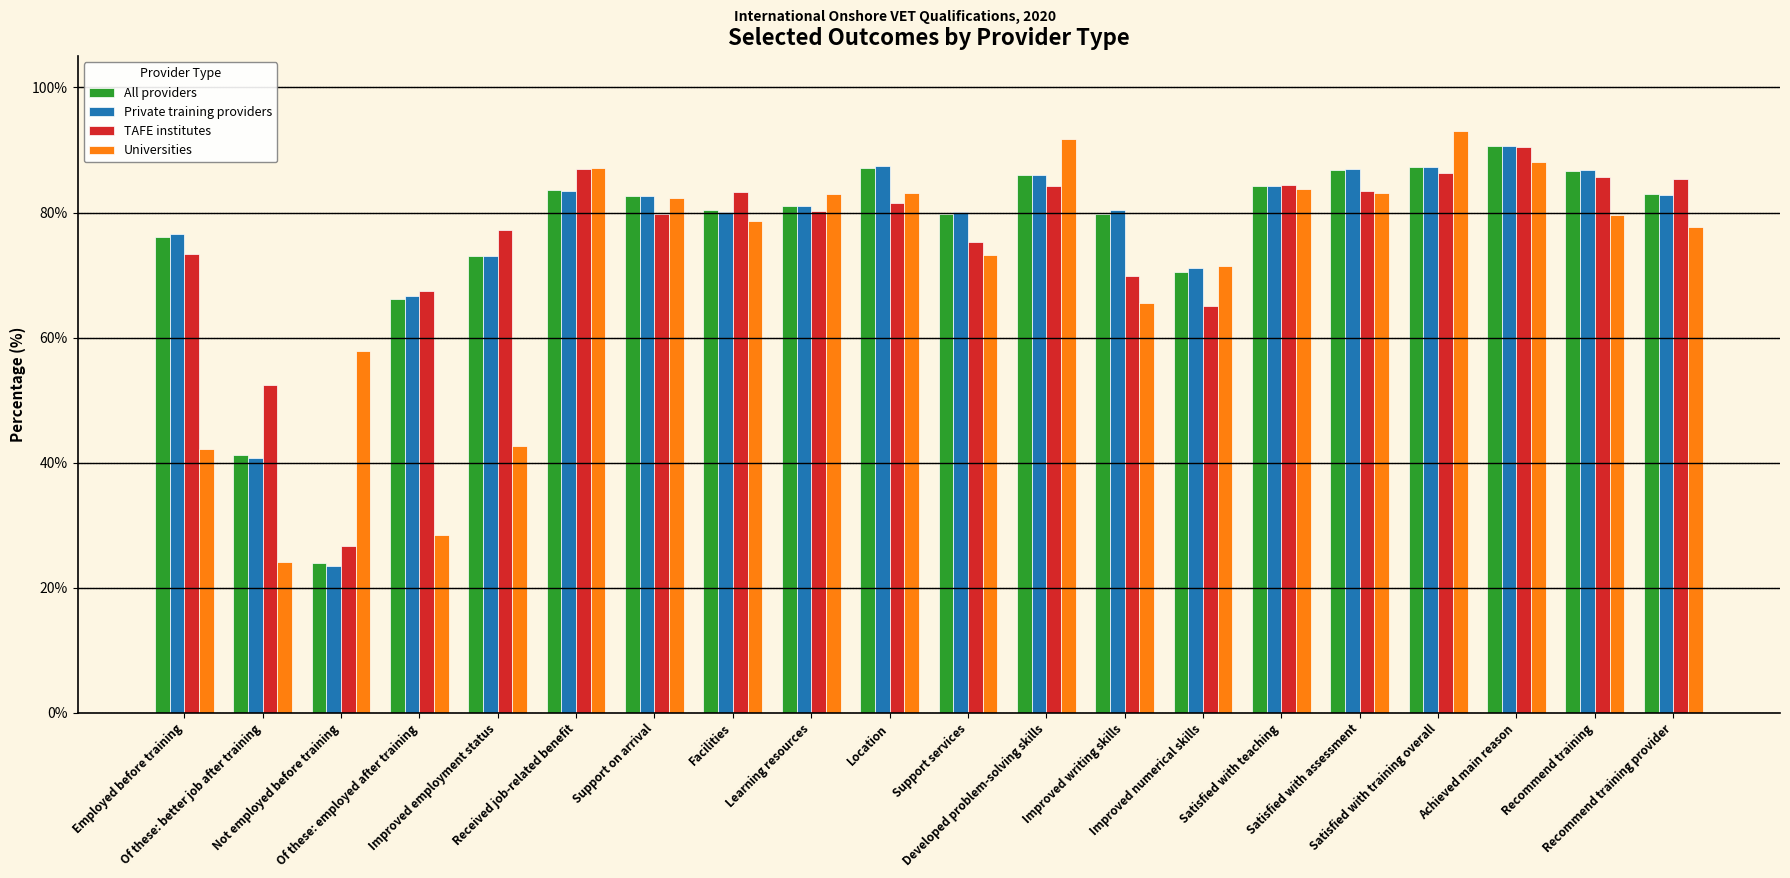

What is the difference between the maximum and minimum values in the Universities series?

68.8